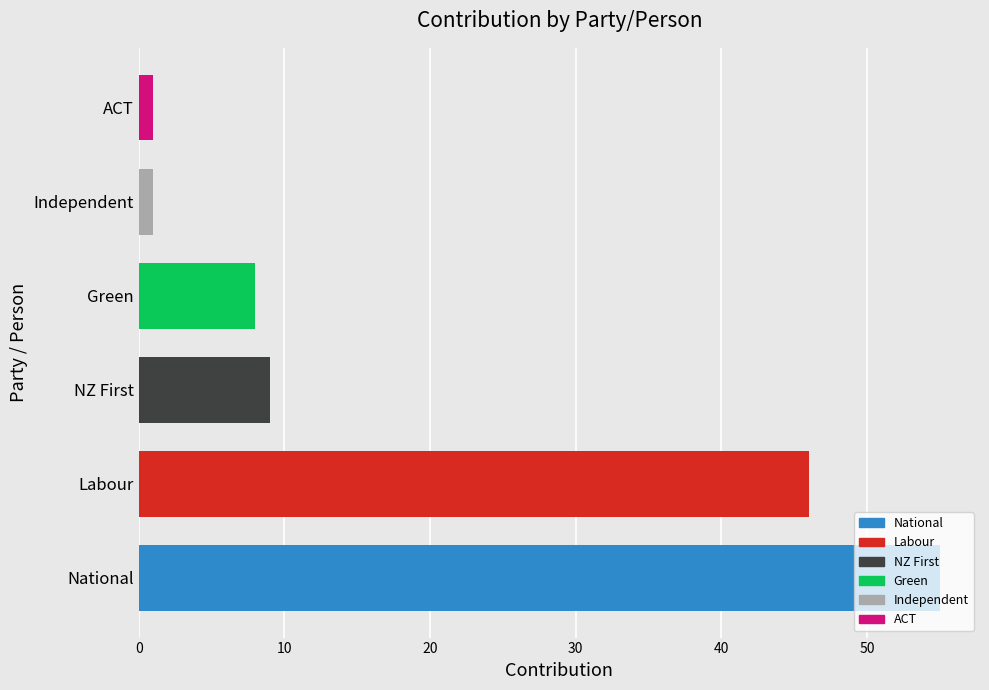

Between Labour and ACT, which is larger?

Labour